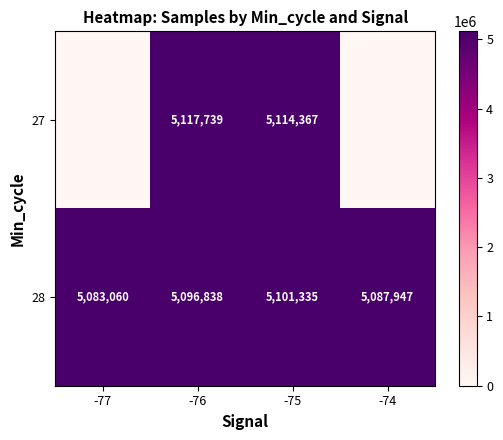

What is the sum of all 28 values?

20369180